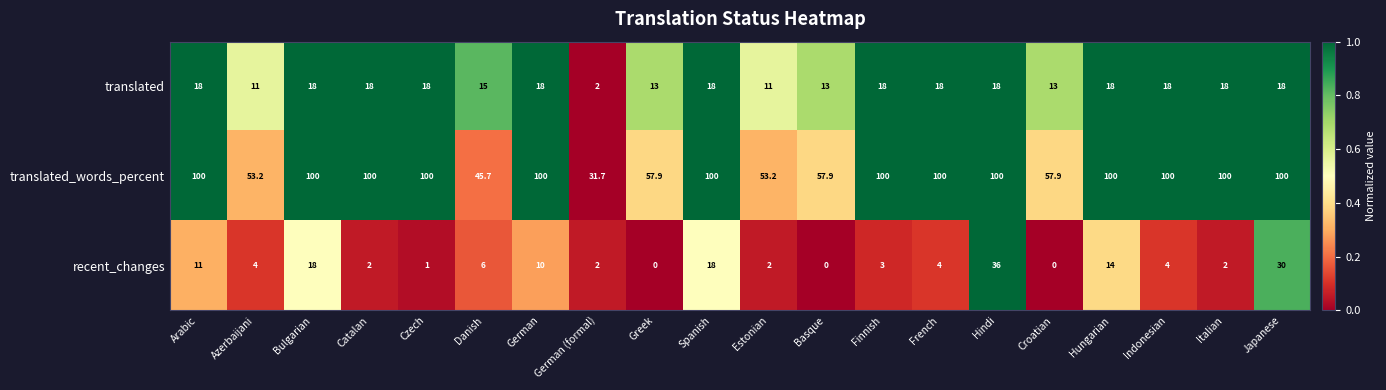

Rank the series at Estonian from lowest to highest value.

recent_changes, translated, translated_words_percent